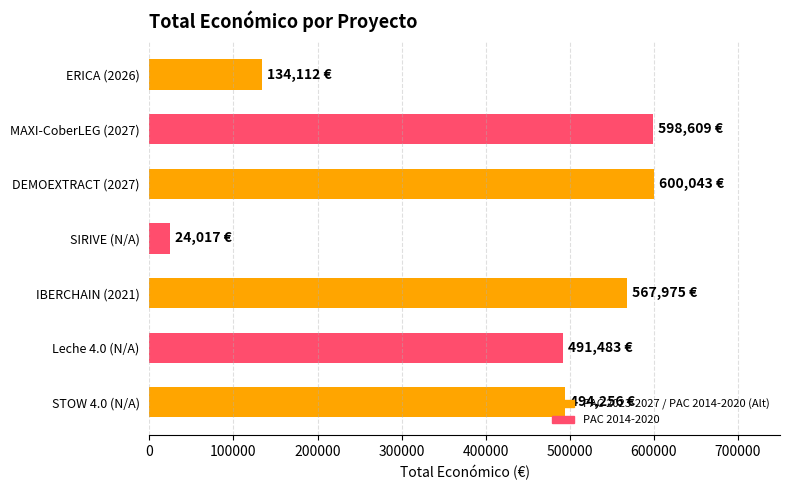

How many values are below 494256?

3